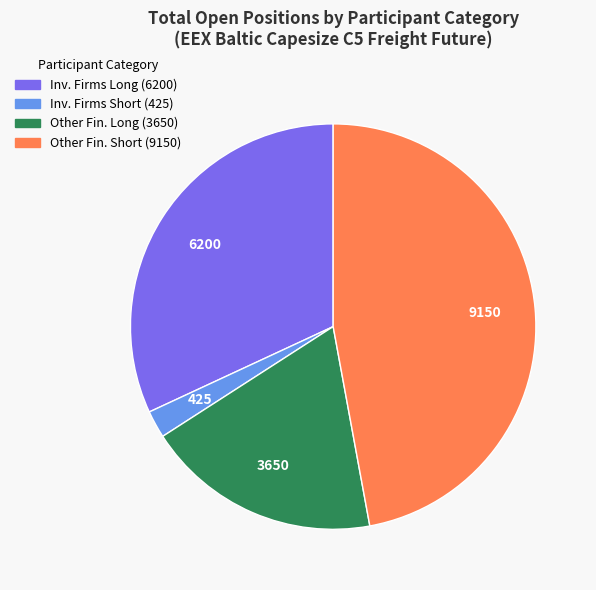

How many slices are in this pie chart?

4